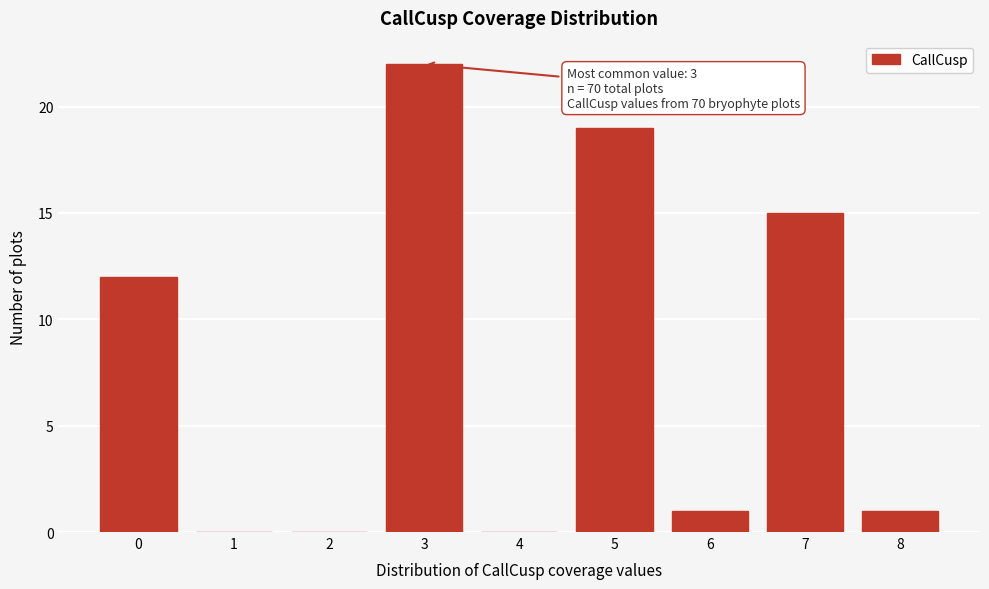

Reading left to right, what are all the values shown in this chart?

0=12	1=0	2=0	3=22	4=0	5=19	6=1	7=15	8=1